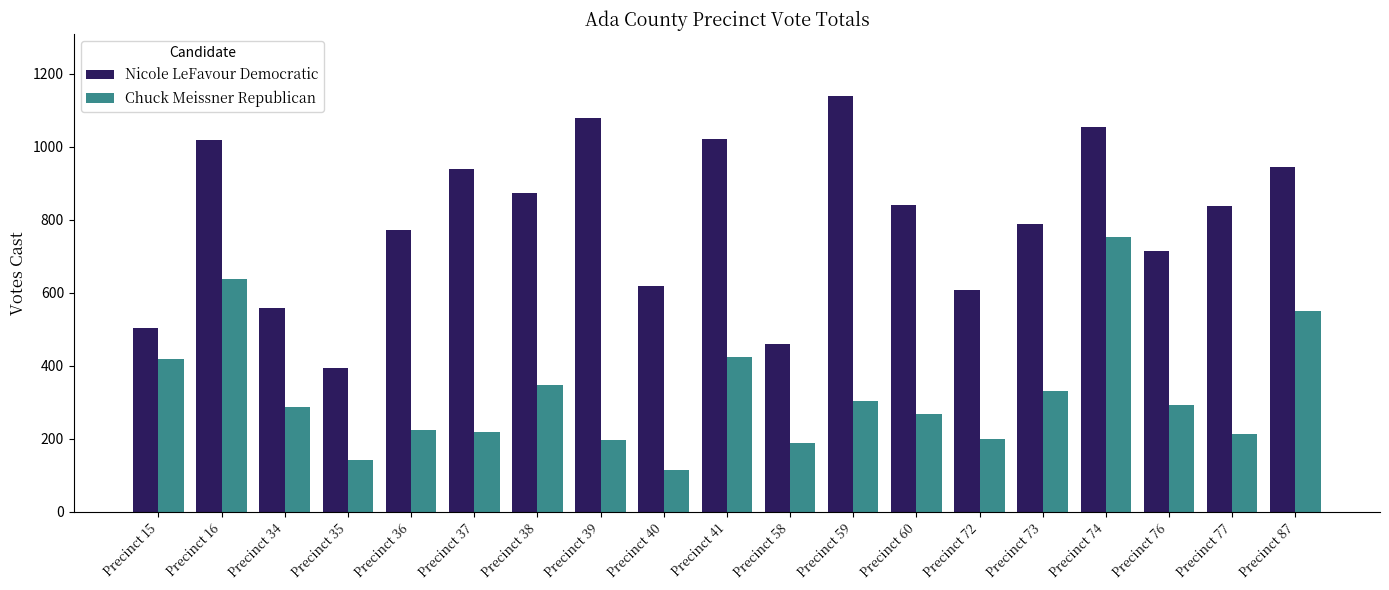

What is the approximate value of Chuck Meissner Republican at Precinct 39, to the nearest 50?

200